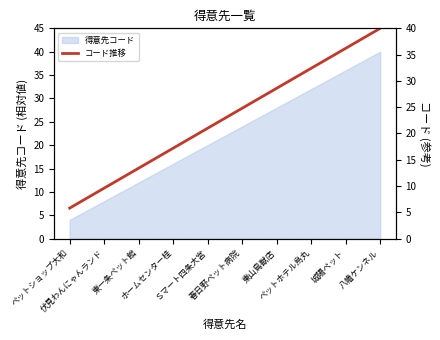

How many lines are shown in the chart?

1